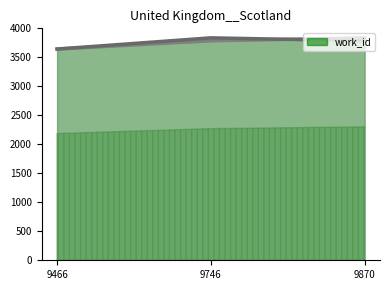

How many distinct data groups are displayed?

1